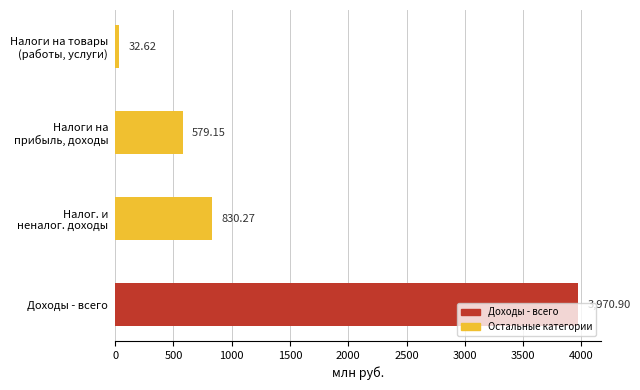

What is the greatest value displayed?

3970.9